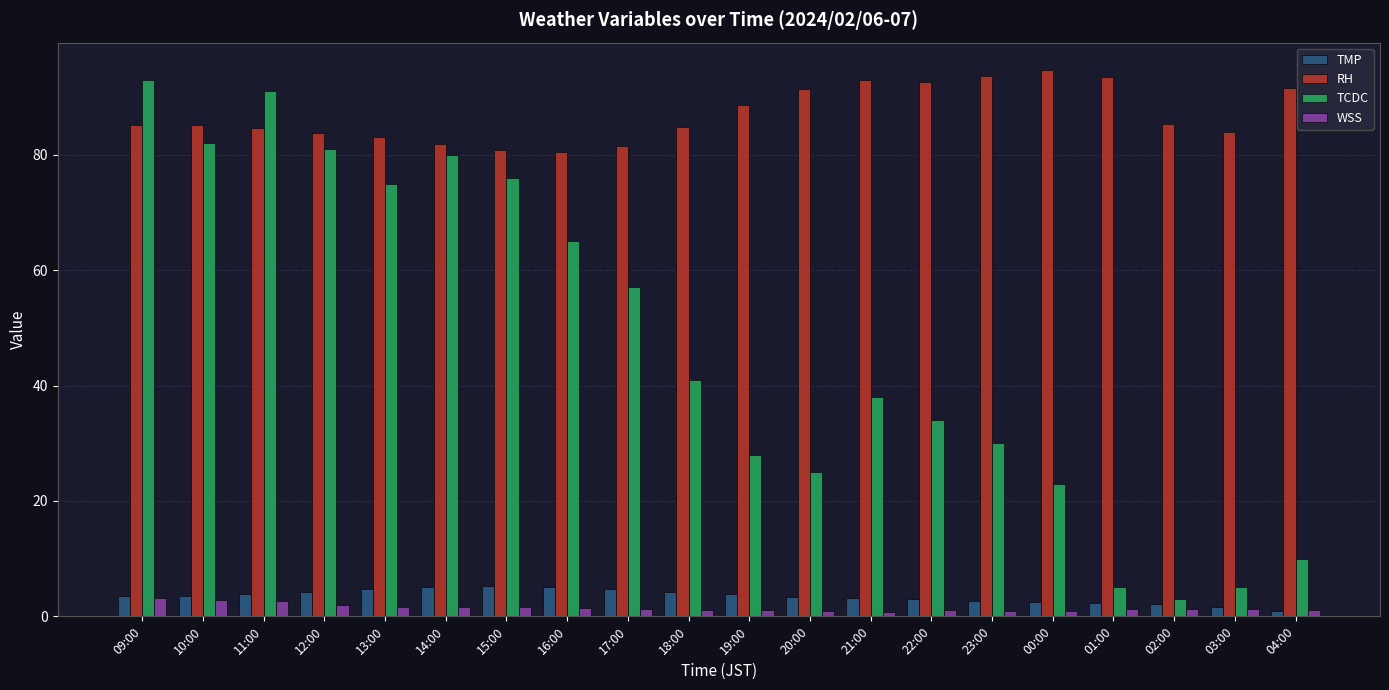

True or false: RH has a value of 141.9 at 12:00.

False